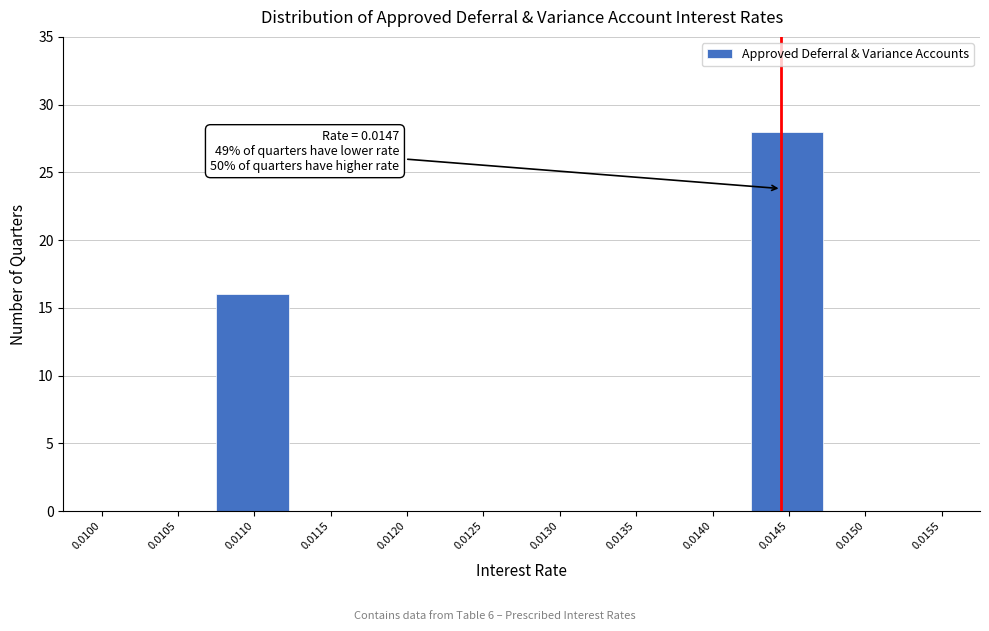

Reading right to left, extract all data points from this chart.

0.0155=0	0.0150=0	0.0145=28	0.0140=0	0.0135=0	0.0130=0	0.0125=0	0.0120=0	0.0115=0	0.0110=16	0.0105=0	0.0100=0